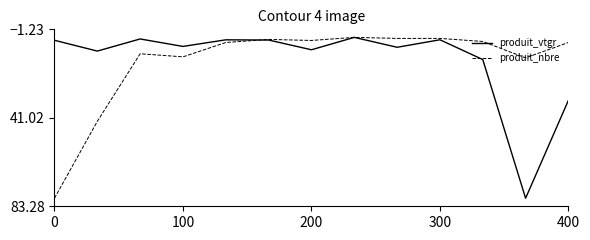

What is the minimum value shown in the chart?

2.6